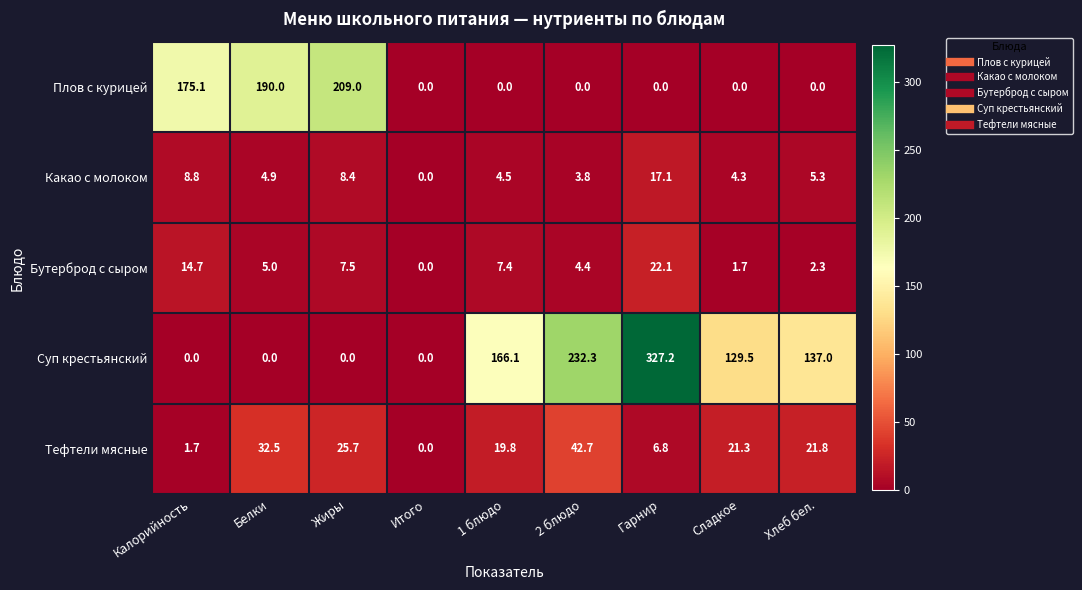

How many series are shown in this chart?

5